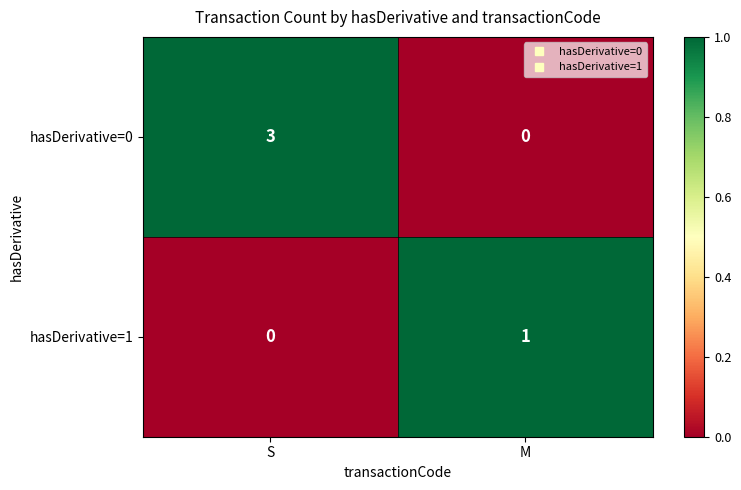

Count the number of categories in the chart.

2